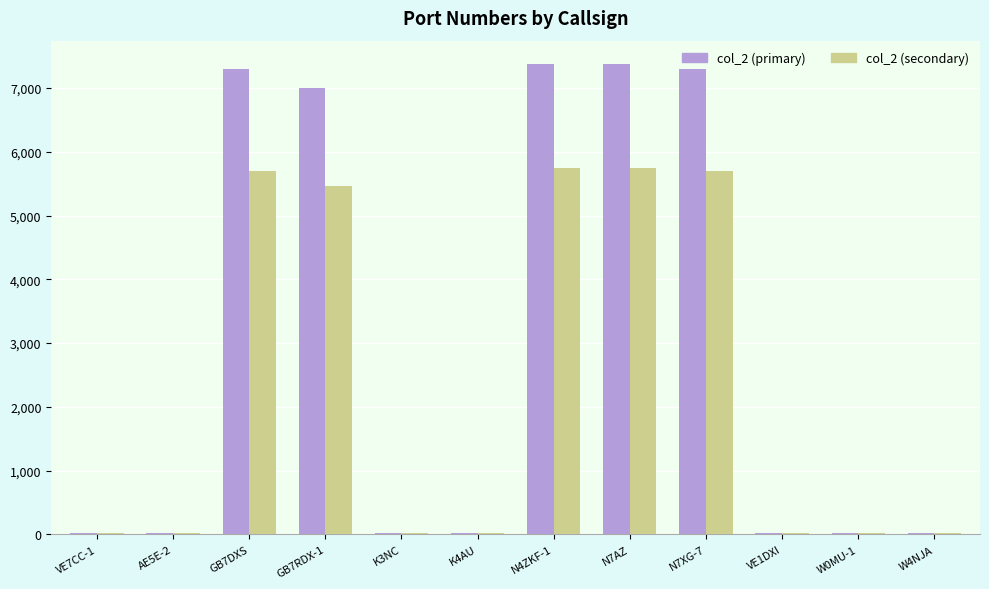

Which series has the widest spread of values?

col_2 (primary)